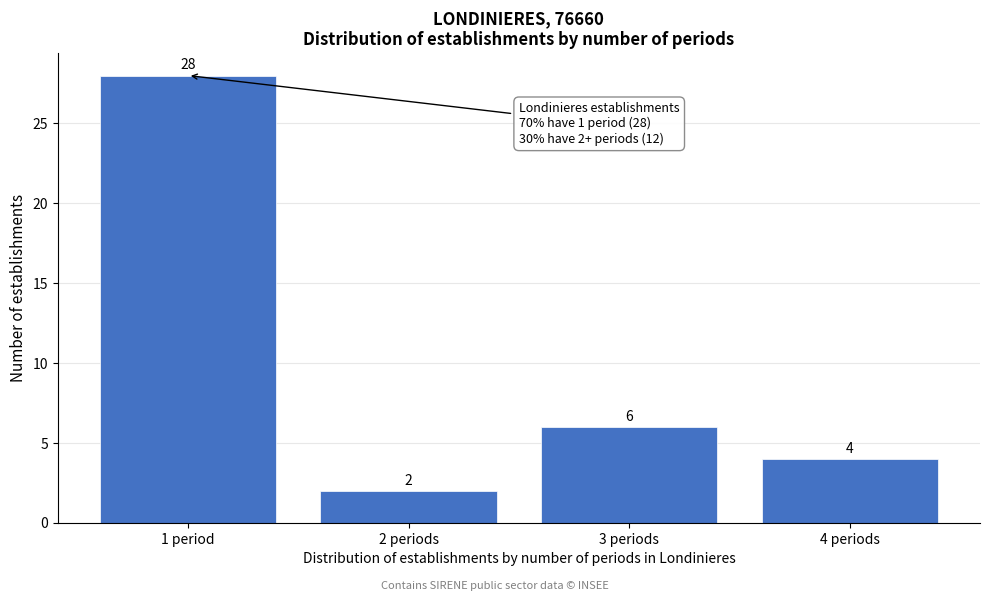

Reading right to left, transcribe all the data shown in this chart.

4	6	2	28